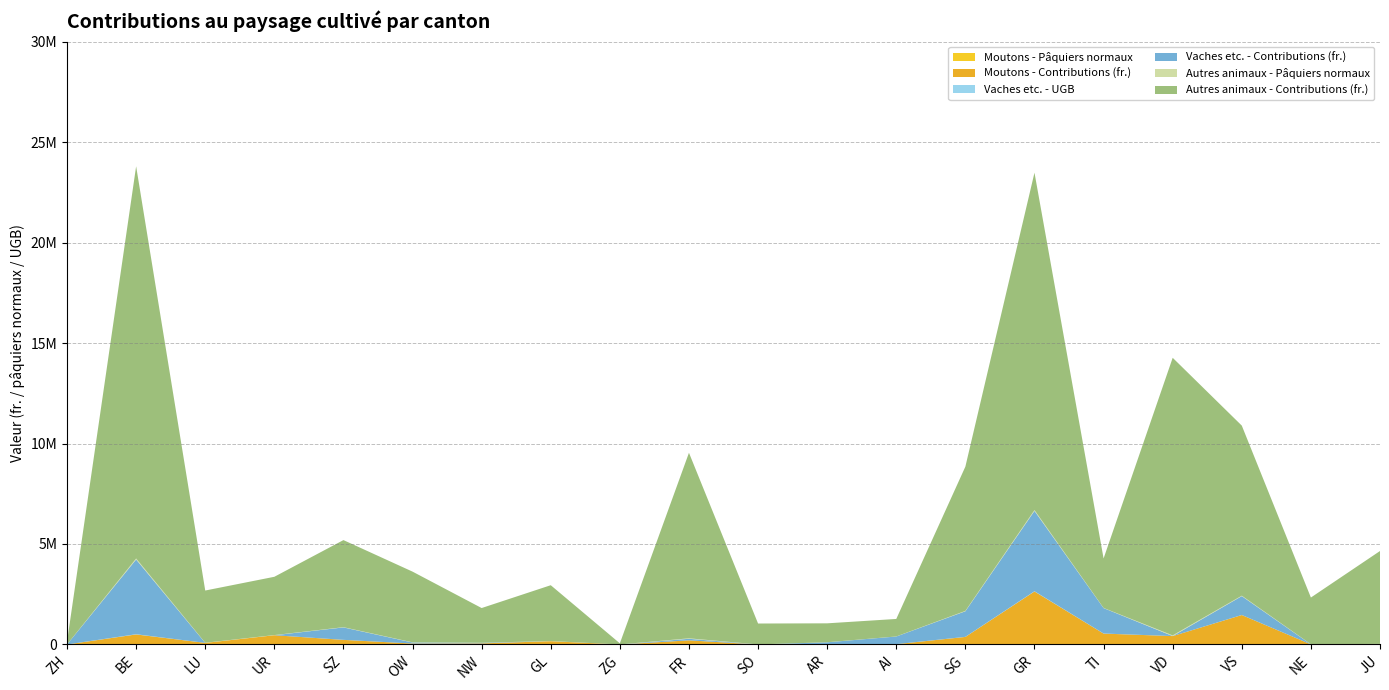

Reading right to left, list all the values displayed in this chart.

Moutons - Pâquiers normaux: 52	16	5248	1084	2005	7238	1029	75	8	3	606	0	492	170	190	709	1500	266	1905	0
Moutons - Contributions (fr.): 16534	5110	1459557	416154	539518	2631470	374568	14777	3060	360	204403	0	162190	53467	46181	227752	458436	78595	498115	0
Vaches etc. - UGB: 0	0	2348	0	3165	9995	3186	959	262	0	194	5	0	69	129	1555	0	0	9301	0
Vaches etc. - Contributions (fr.): 0	0	939064	0	1266028	3997876	1274576	380266	104648	0	77464	2000	0	27732	51600	618984	0	0	3720284	0
Autres animaux - Pâquiers normaux: 11557	5812	21238	34665	6160	42055	17947	2183	2359	2599	23111	135	6948	4317	8794	10853	7263	6514	48825	330
Autres animaux - Contributions (fr.): 4622609	2324777	8463548	13813364	2463853	16788462	7178625	871463	941635	1039412	9233426	54192	2779087	1726941	3517786	4334076	2900543	2598744	19516444	132048